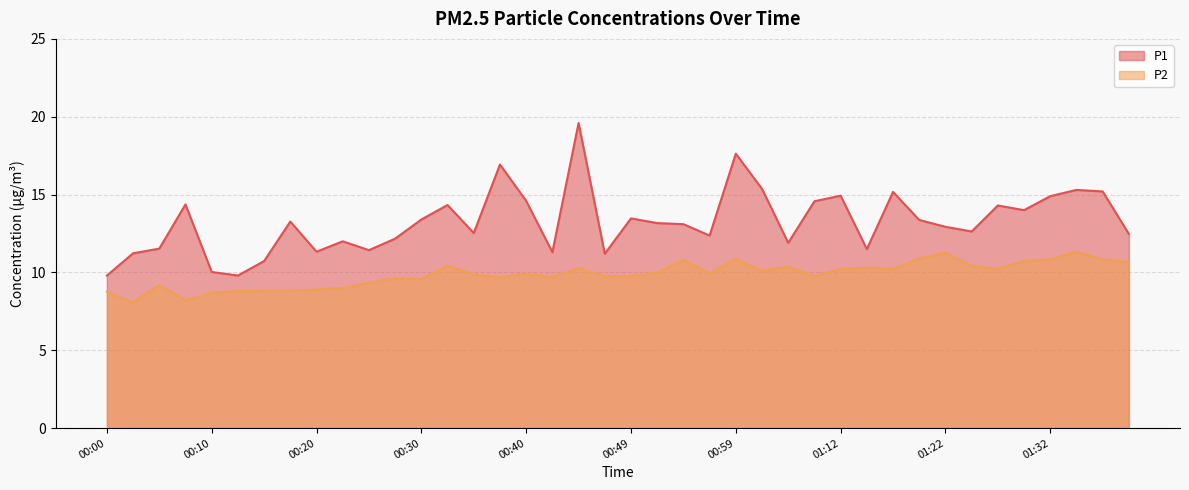

Reading left to right, transcribe all the data shown in this chart.

P1: 9.8	11.2	11.5	14.4	10.0	9.8	10.7	13.3	11.3	12.0	11.4	12.2	13.4	14.3	12.5	16.9	14.6	11.3	19.6	11.2	13.5	13.2	13.1	12.4	17.6	15.4	11.9	14.6	14.9	11.5	15.2	13.4	12.9	12.6	14.3	14.0	14.9	15.3	15.2	12.5
P2: 8.8	8.1	9.2	8.2	8.7	8.8	8.8	8.8	8.9	9.0	9.3	9.6	9.6	10.4	9.9	9.7	9.9	9.7	10.3	9.8	9.8	10.0	10.8	9.9	10.9	10.1	10.4	9.8	10.2	10.3	10.2	10.9	11.3	10.4	10.2	10.7	10.8	11.3	10.8	10.7